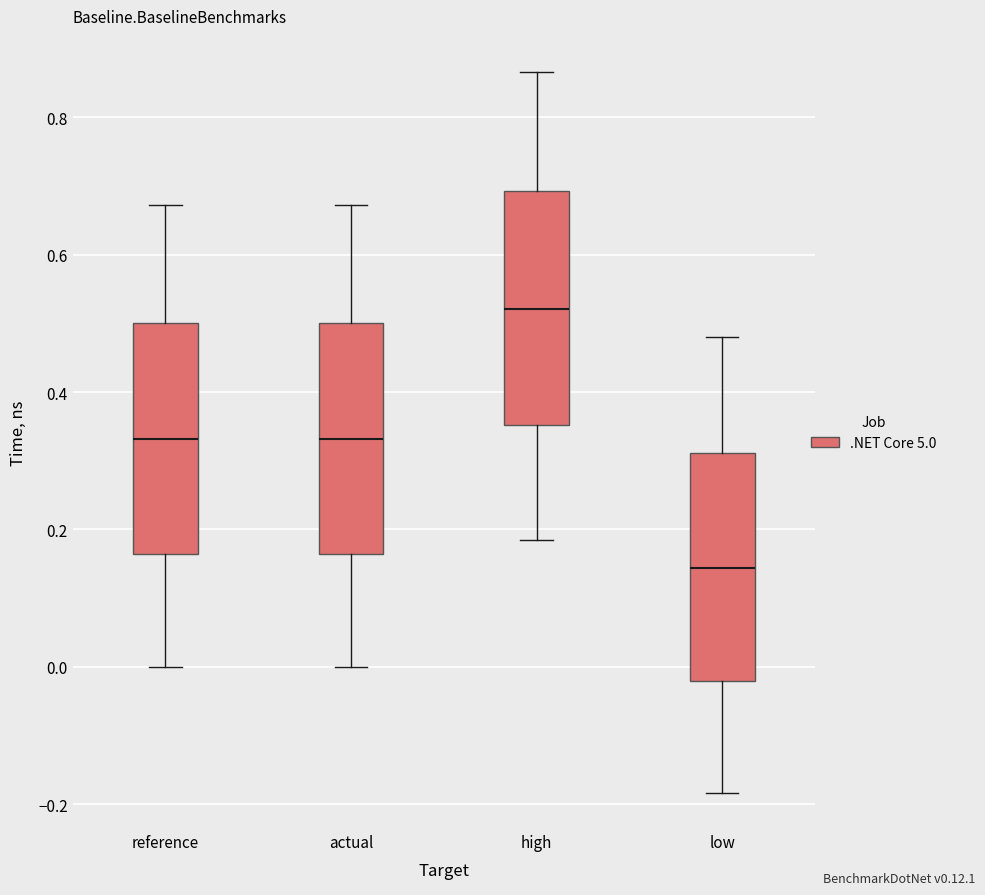

Which box's median line is the lowest?

low